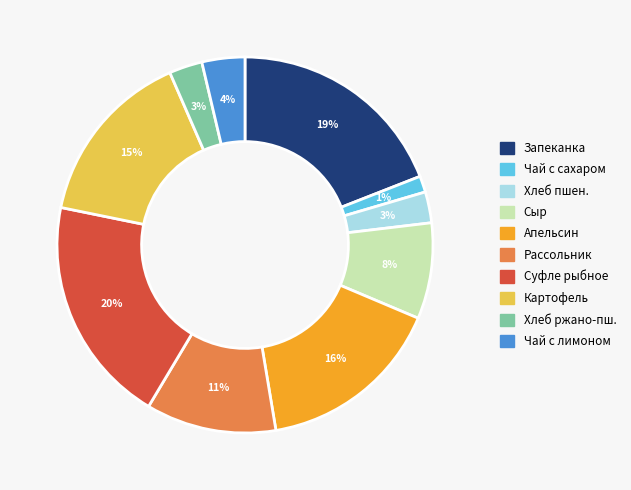

Is there a majority slice in this chart?

No